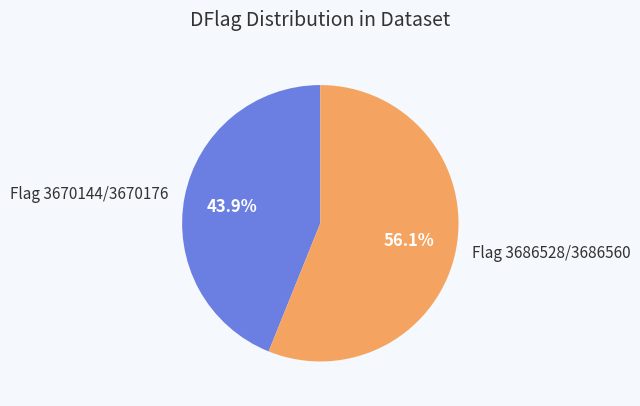

Which has a higher value, Flag 3686528/3686560 or Flag 3670144/3670176?

Flag 3686528/3686560